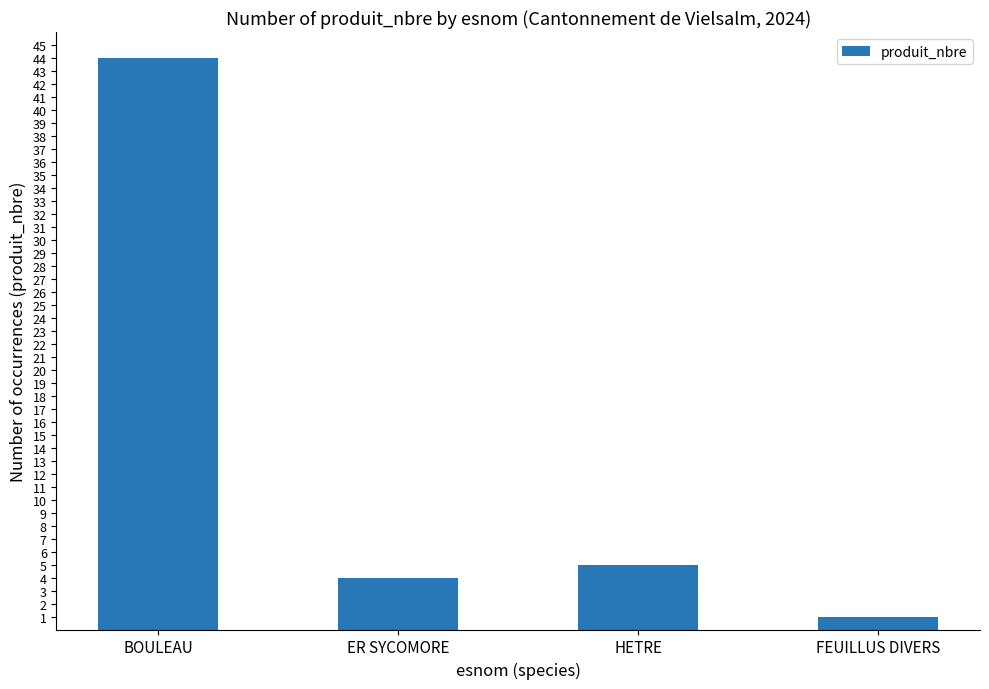

Reading right to left, extract all data points from this chart.

FEUILLUS DIVERS=1	HETRE=5	ER SYCOMORE=4	BOULEAU=44